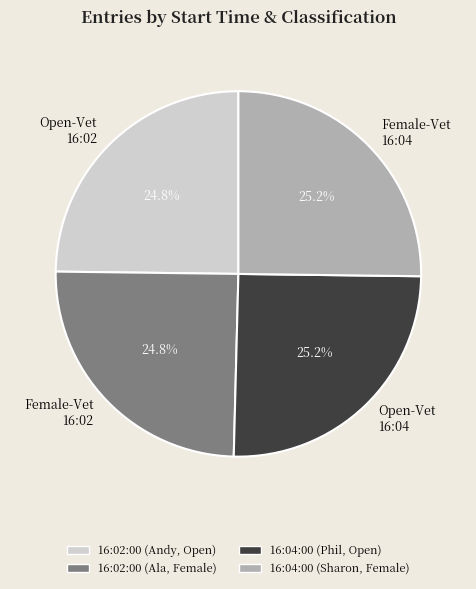

What portion of the pie excludes Open-Vet 16:02?

75.2%